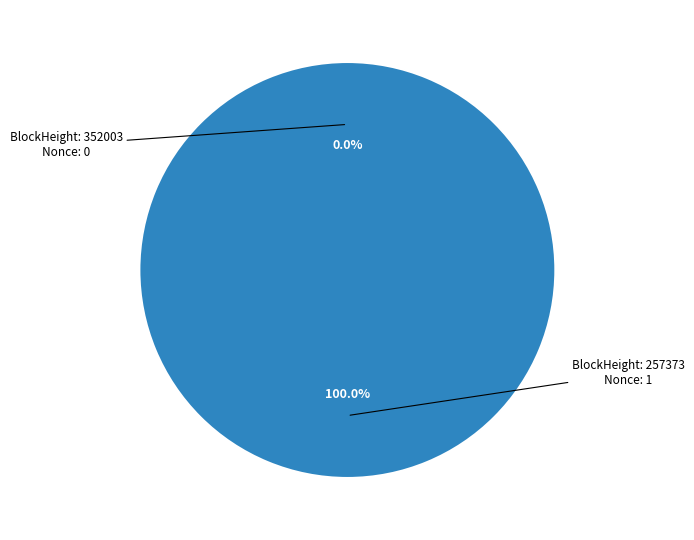

Do 352003 and 257373 together represent more than half of the pie?

Yes